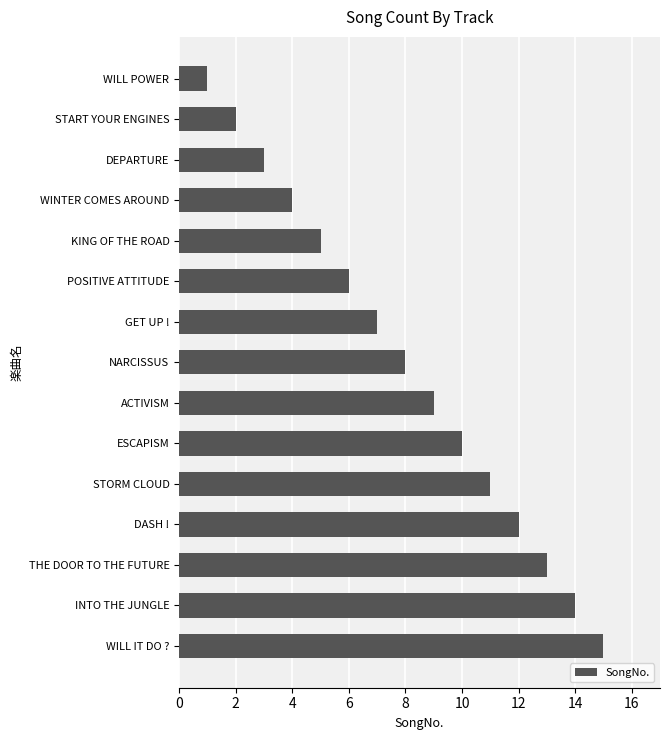

What is the greatest value displayed?

15